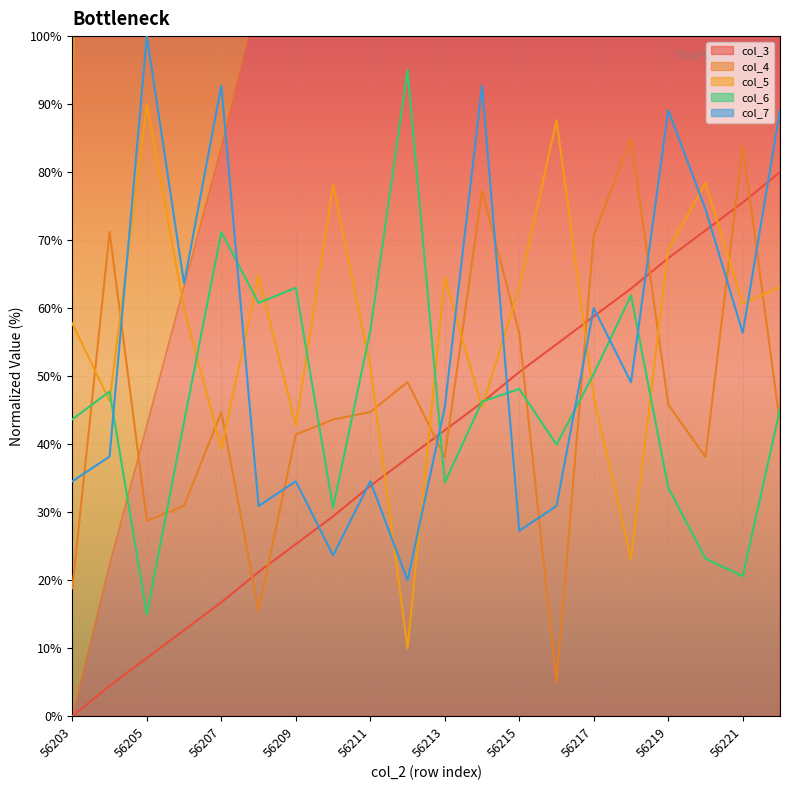

What is the difference between the maximum and minimum values in the col_4 (line) series?

80.0